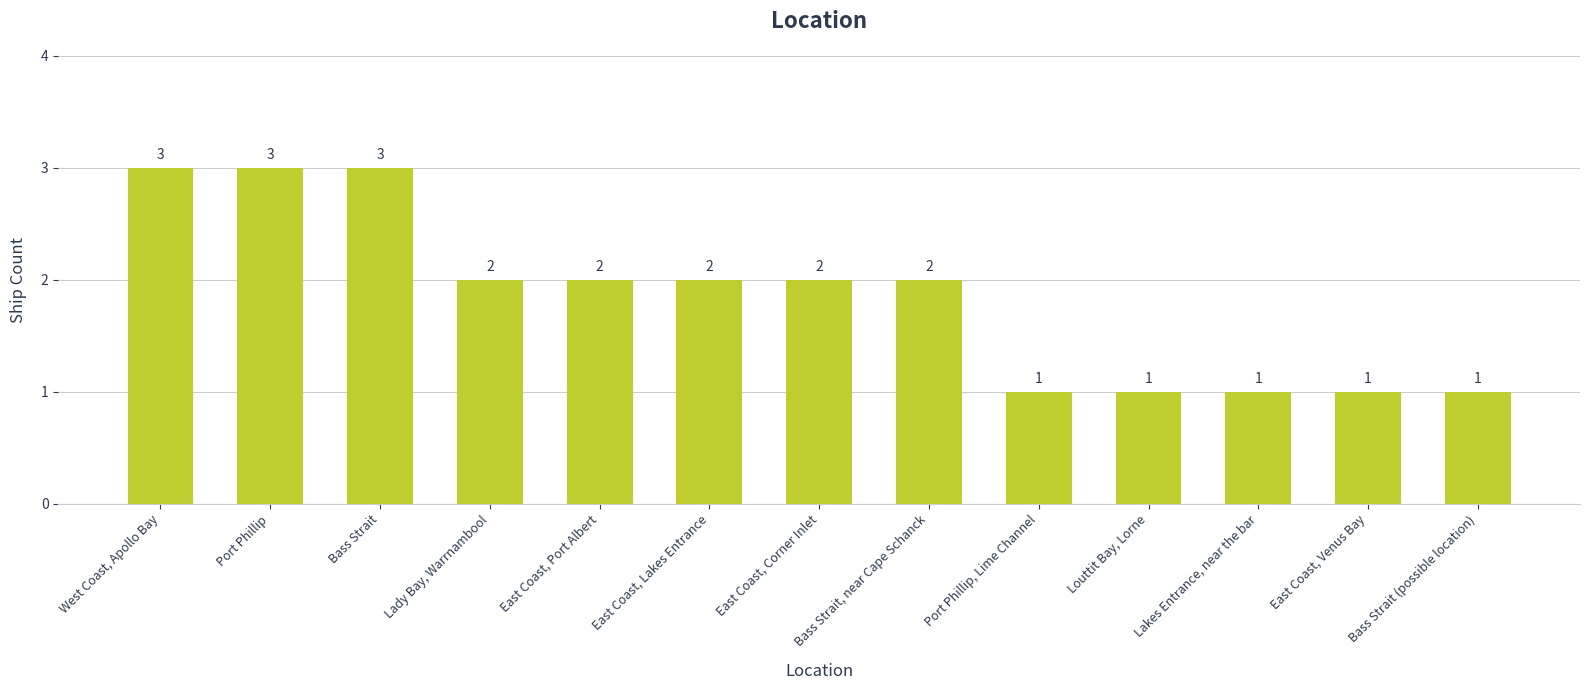

At which label does the data first exceed 2?

West Coast, Apollo Bay